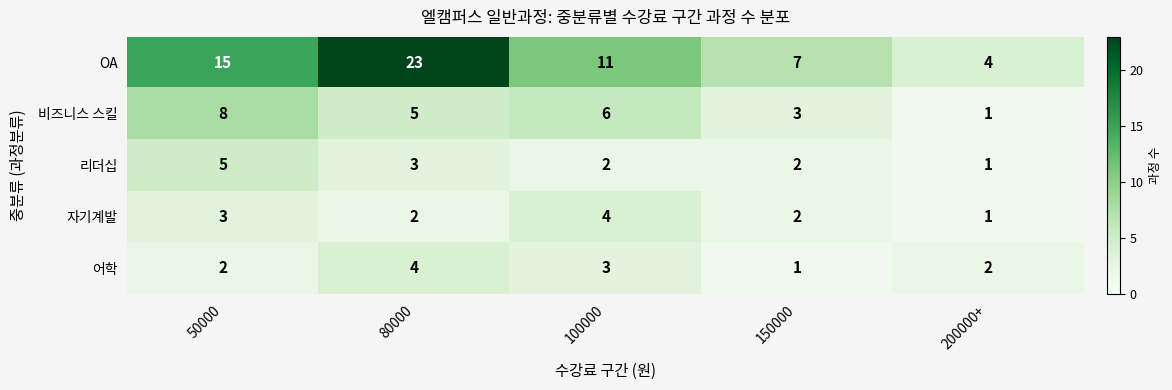

What is the sum of all OA values?

60